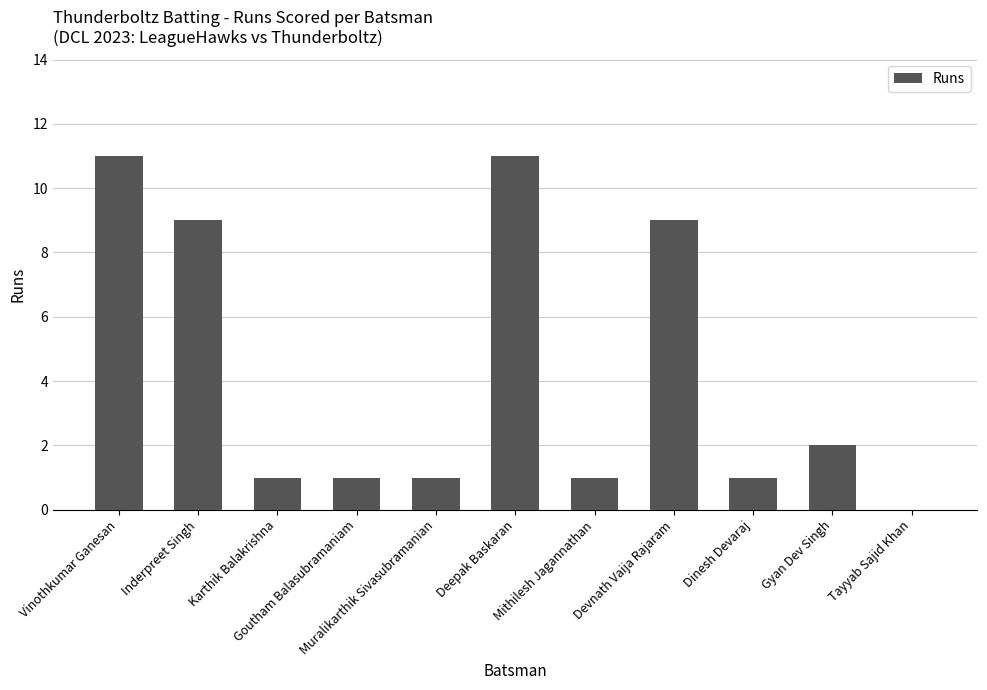

What is the sum of the values at Vinothkumar Ganesan and Karthik Balakrishna?

12